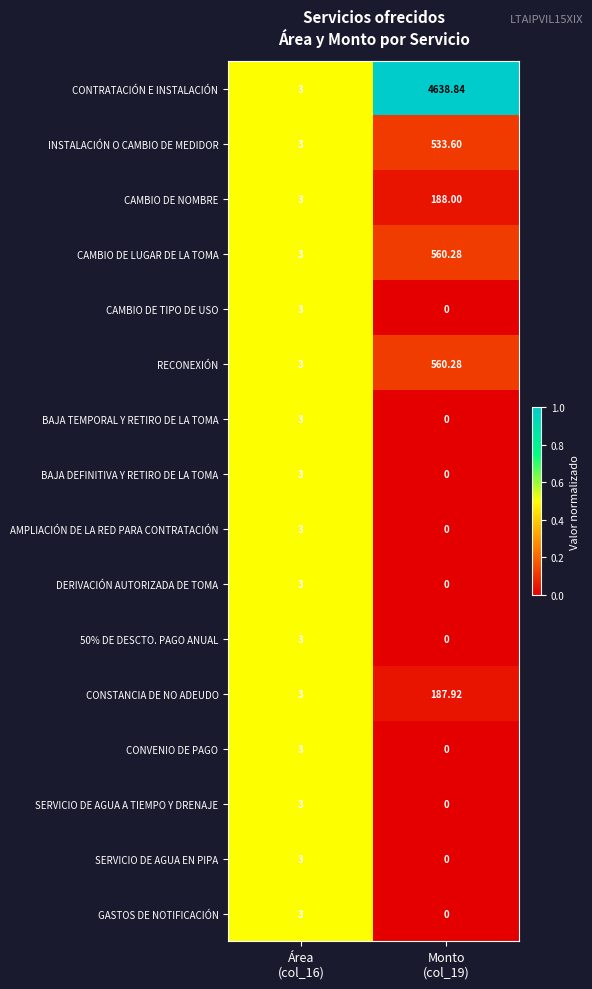

Which series has the largest total across all categories?

CONTRATACIÓN E INSTALACIÓN